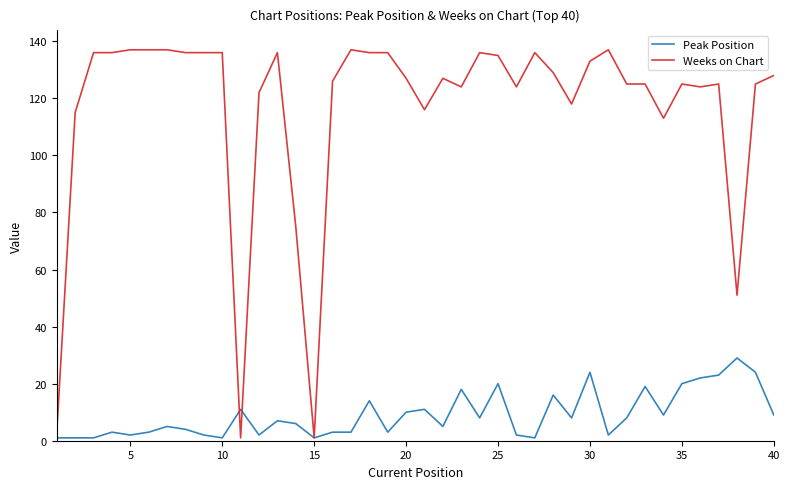

List the series in order of their overall mean, highest first.

Weeks on Chart, Peak Position